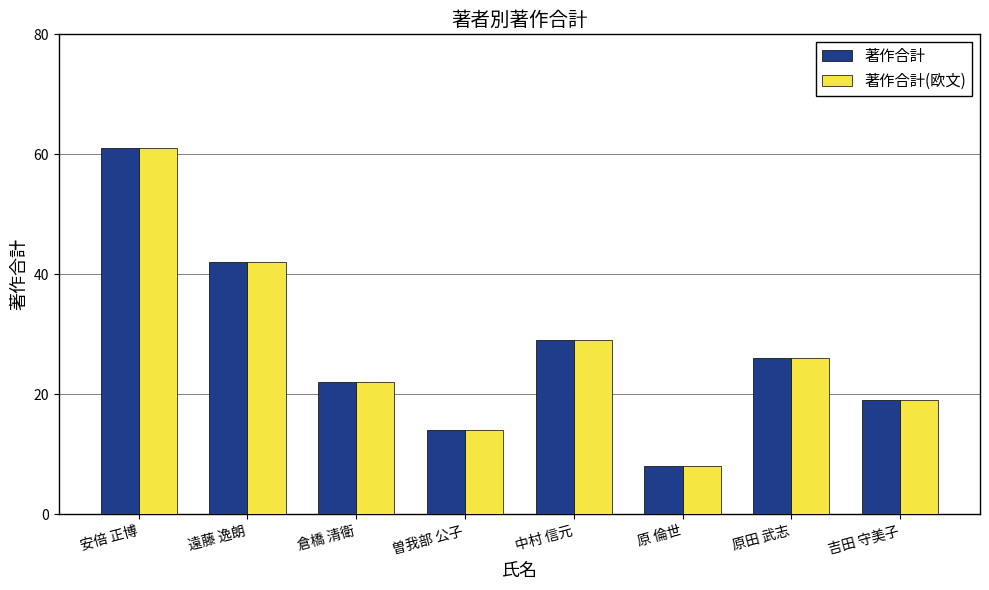

At which category does the chart reach its minimum across all series?

原 倫世